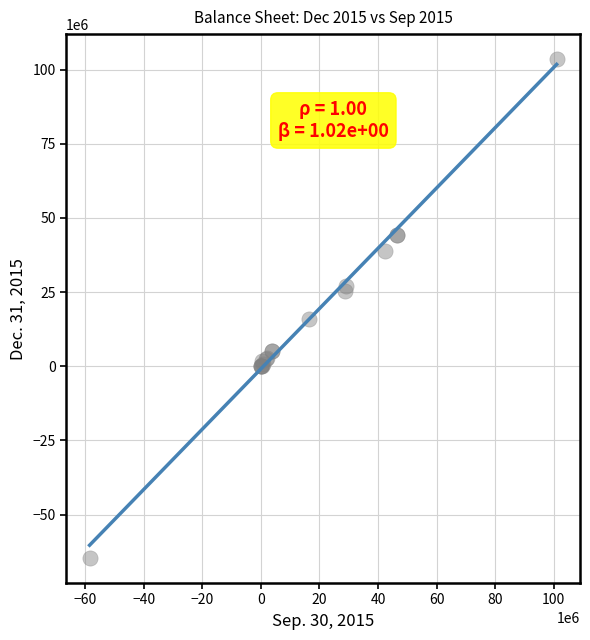

What Y value in the scatter plot is closest to 19435577?

16050165